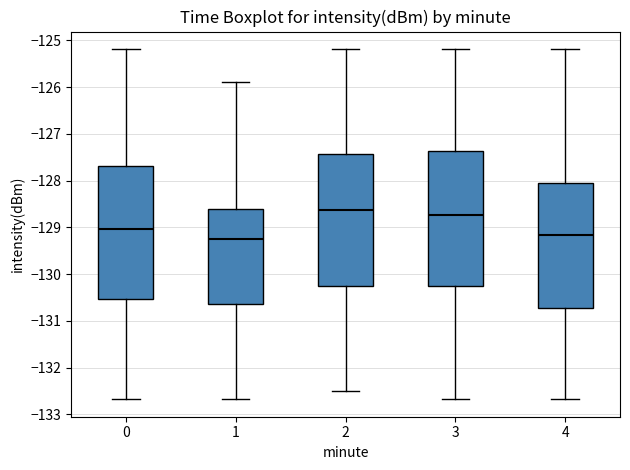

Reading left to right, read every box against the y-axis: the position of its median line, the range the box covers, and the ends of its whiskers. The values are not printed on the chart, so give them approximately, as read against the axis.

0: median -129.0, box -130.5 to -127.7, whiskers -132.7 to -125.2
1: median -129.2, box -130.6 to -128.6, whiskers -132.7 to -125.9
2: median -128.6, box -130.3 to -127.4, whiskers -132.5 to -125.2
3: median -128.7, box -130.3 to -127.4, whiskers -132.7 to -125.2
4: median -129.2, box -130.7 to -128.1, whiskers -132.7 to -125.2